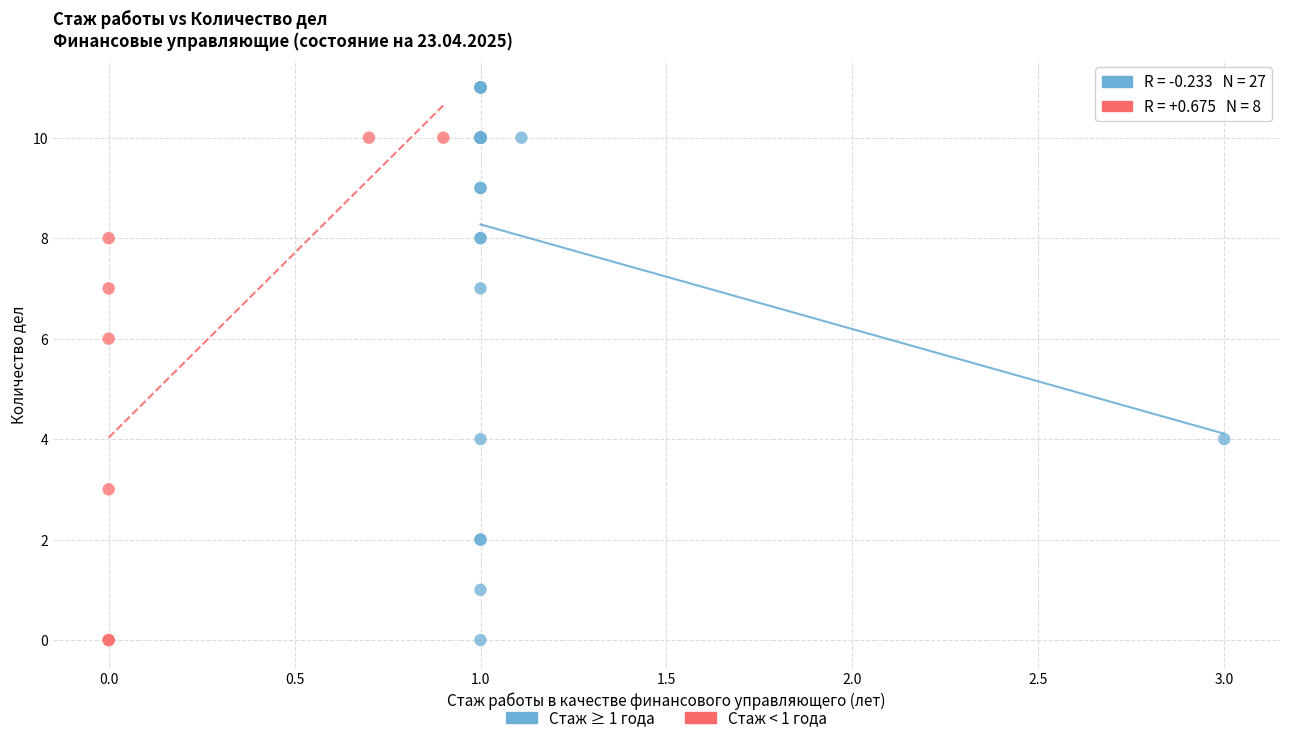

Which series reaches the maximum Y coordinate?

Стаж ≥ 1 года